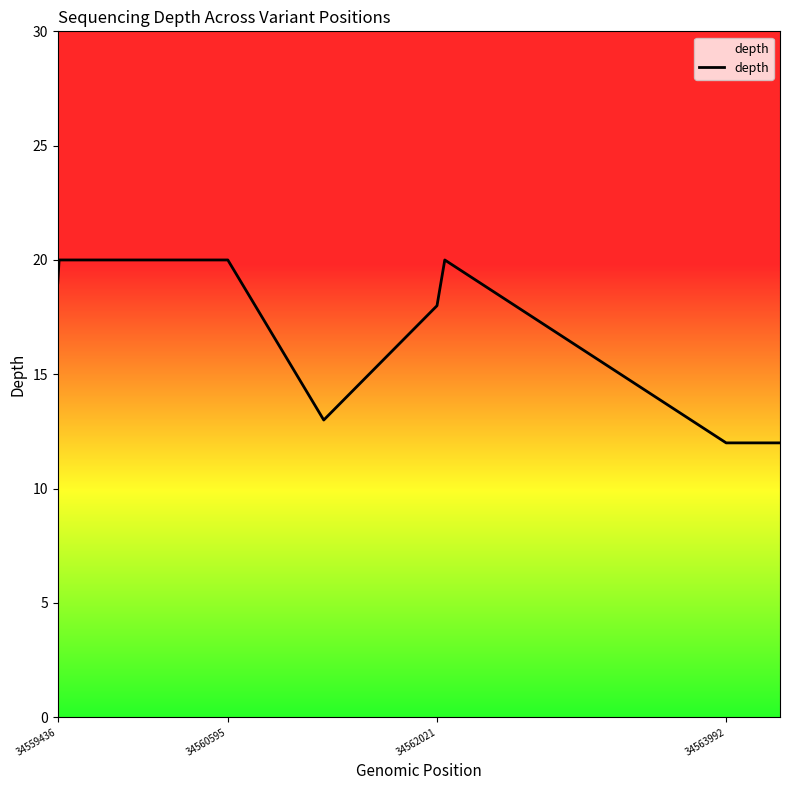

What is the sum of all values?

134